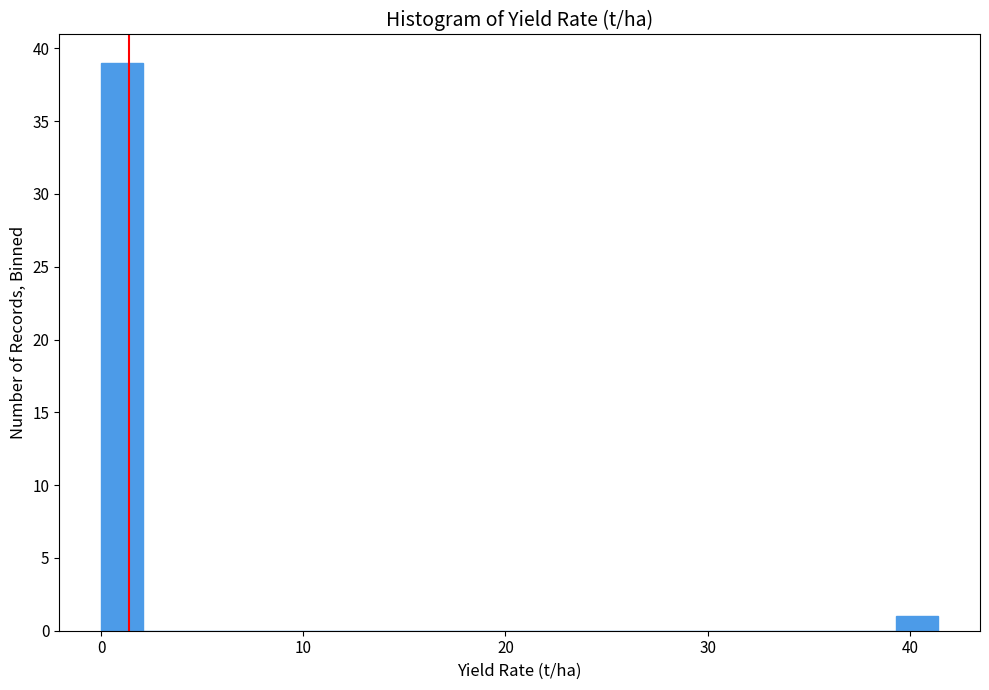

Read against the x-axis, roughly where is the centre of the tallest bar?

1